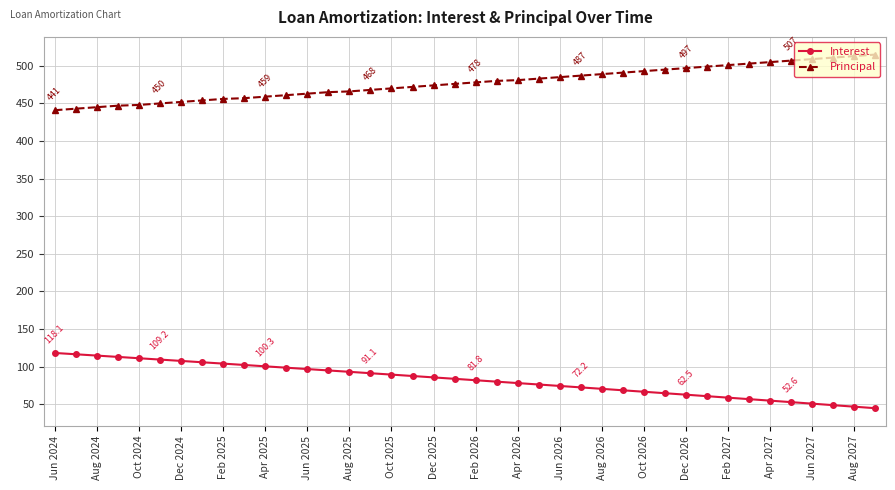

What is the difference between the maximum and minimum values in the Principal series?

74.0